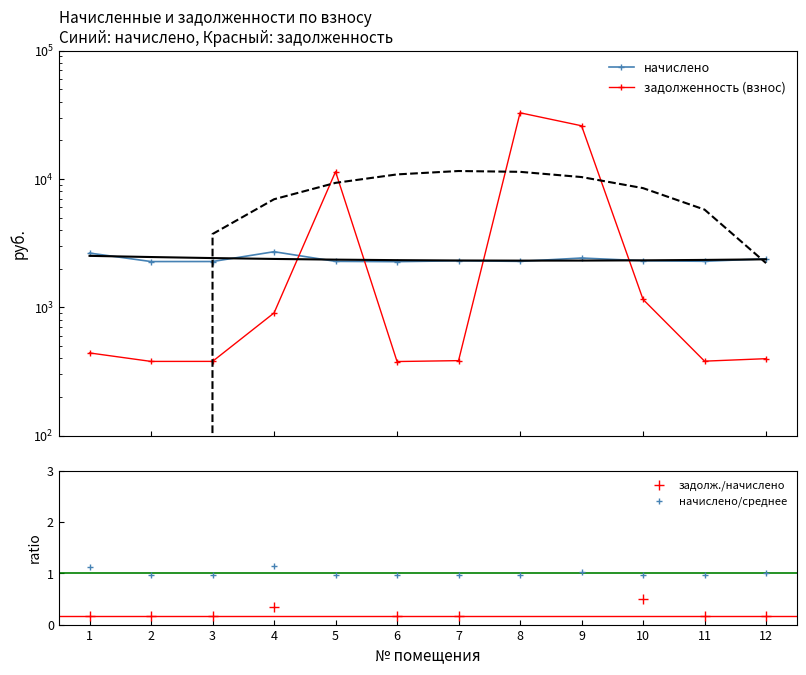

Which label corresponds to the smallest value in the chart?

1